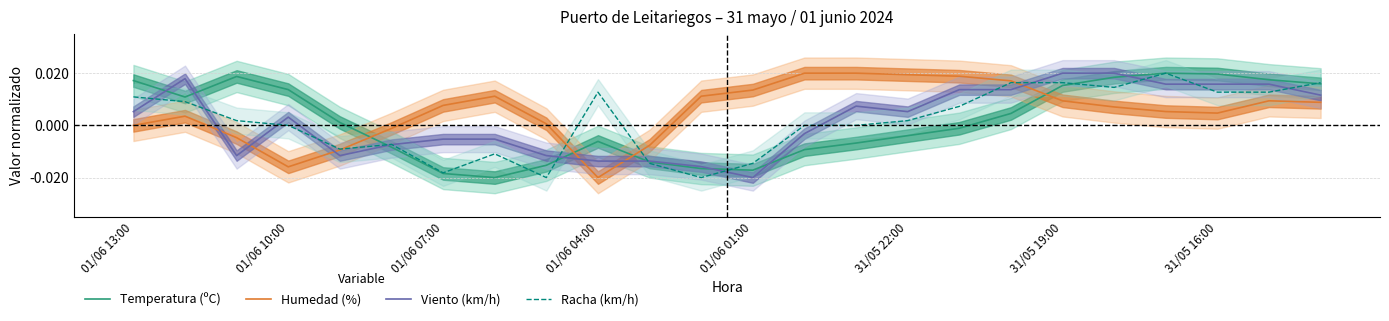

True or false: Temperatura (ºC) and Humedad (%) cross at least once.

True